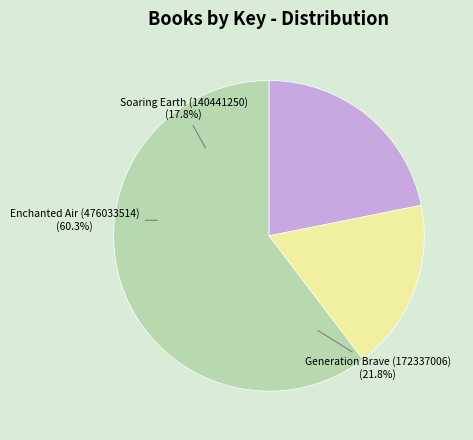

Is it true that Generation Brave (172337006) is 13% of the pie?

False